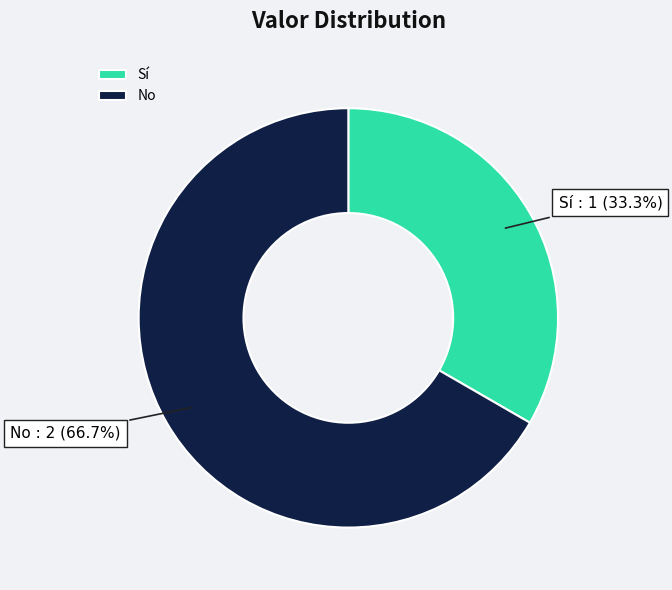

How many slices are in this pie chart?

2